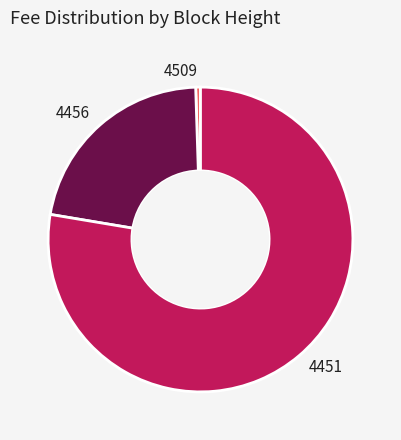

Rank the categories by value from lowest to highest.

4509, 4456, 4451